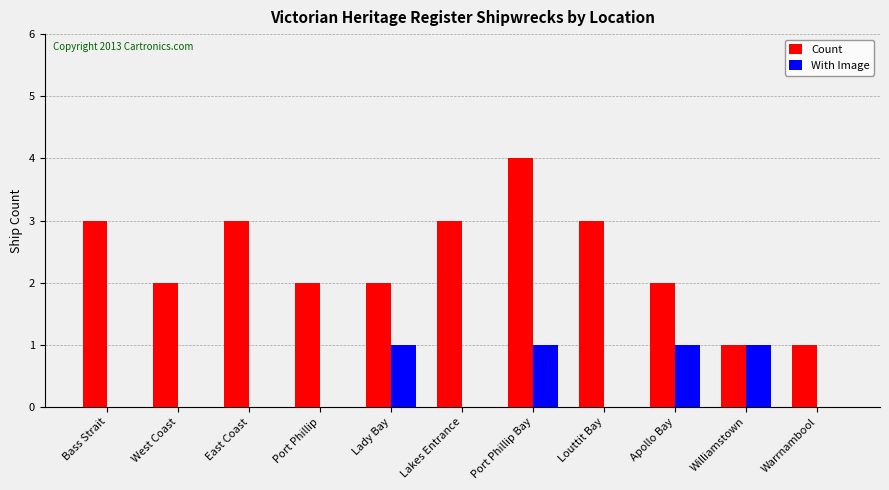

Is the value of Count at Warrnambool greater than the value of With Image at Lakes Entrance?

Yes